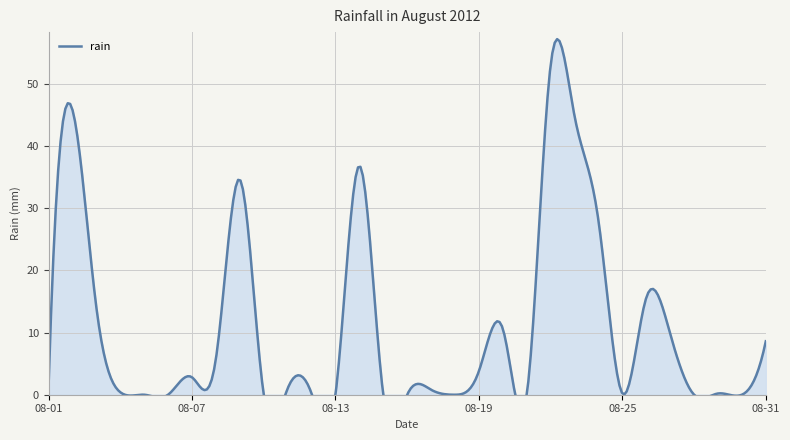

How many values are above zero?

21